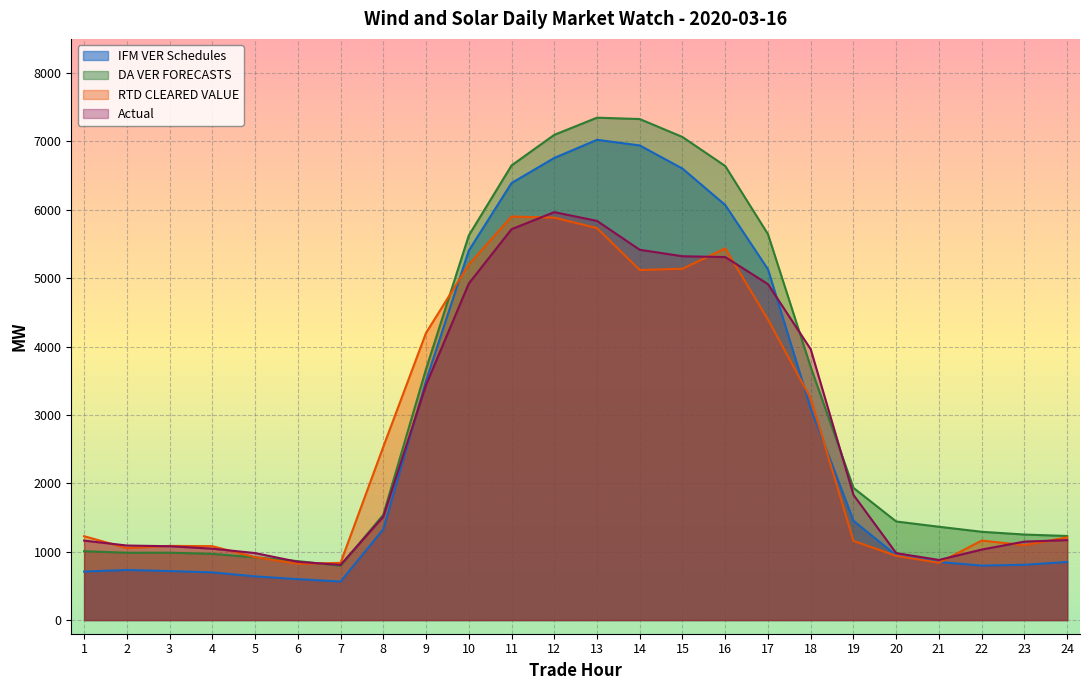

How many lines are shown in the chart?

4